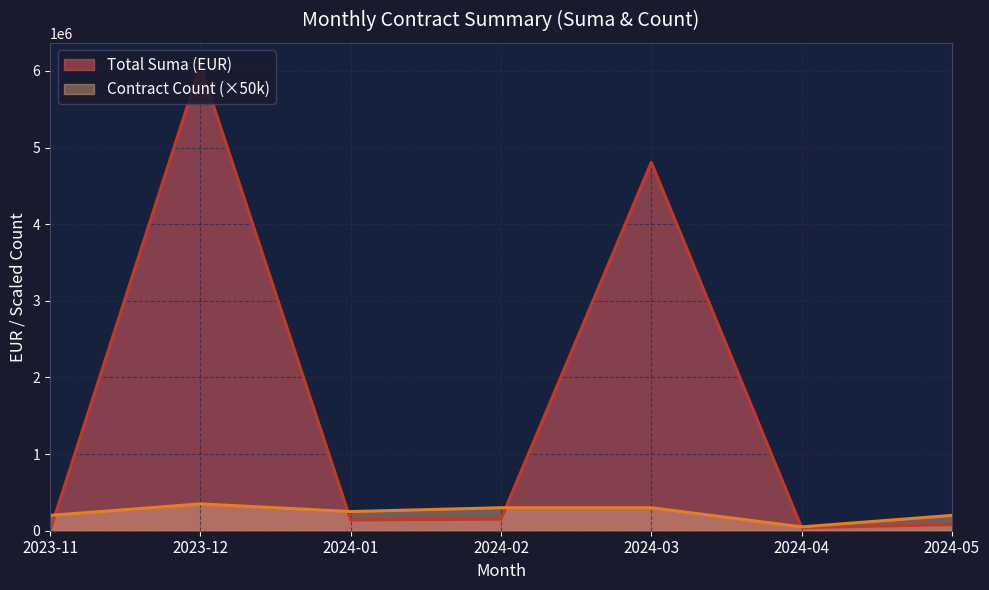

What is the difference between the highest and lowest values at 2024-02?

149572.9